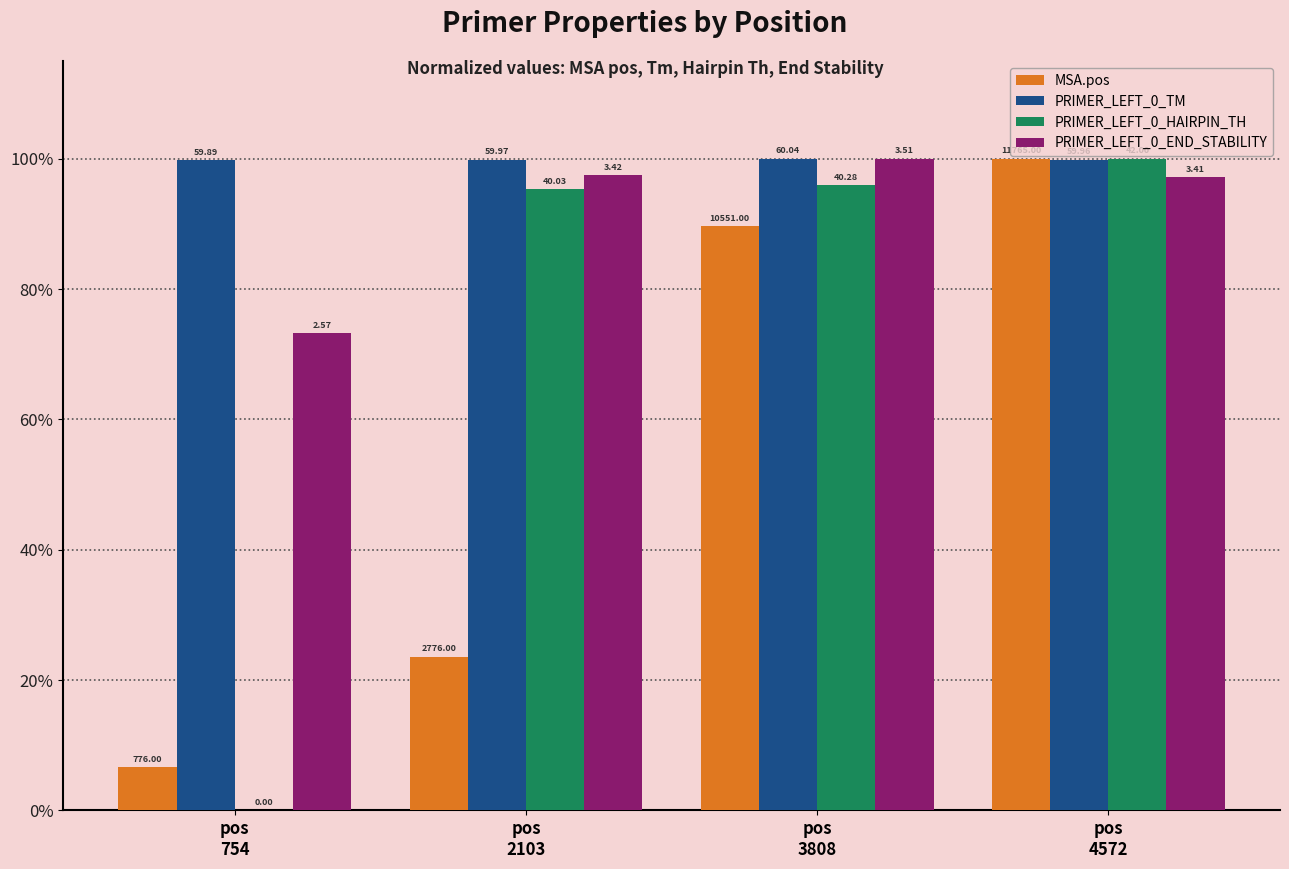

Between pos
3808 and pos
2103, which is larger?

pos
3808